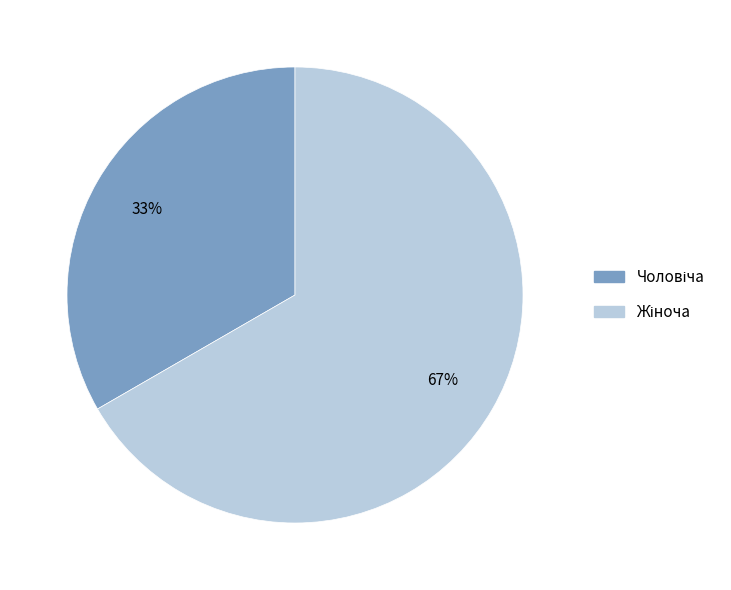

To the nearest percent, what is the average slice percentage?

50%